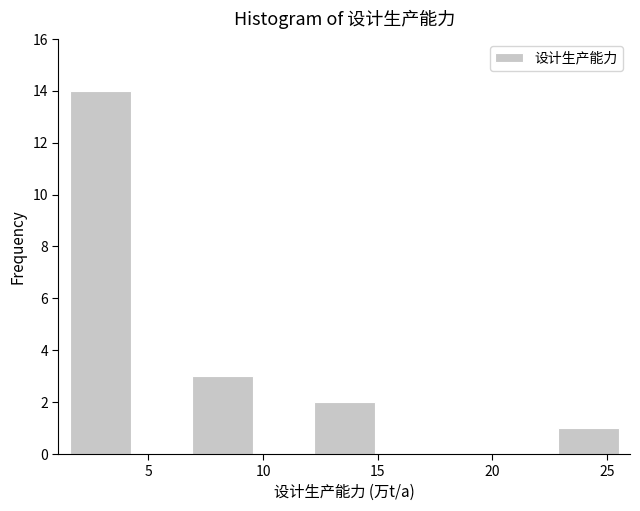

How tall is the bar that spans 23.0 to 25.5 on the x-axis? Neither the bar edges nor the heights are printed on the chart, so give them approximately, as read against the axes.

1